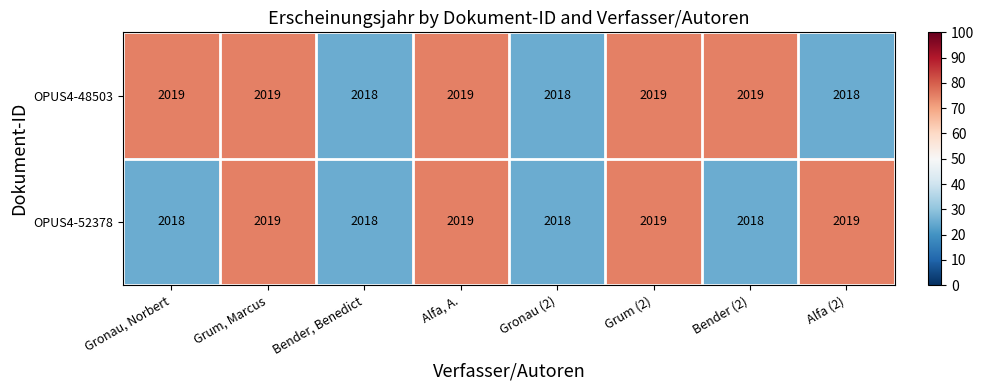

Reading left to right, list all the values displayed in this chart.

OPUS4-48503: 2019	2019	2018	2019	2018	2019	2019	2018
OPUS4-52378: 2018	2019	2018	2019	2018	2019	2018	2019